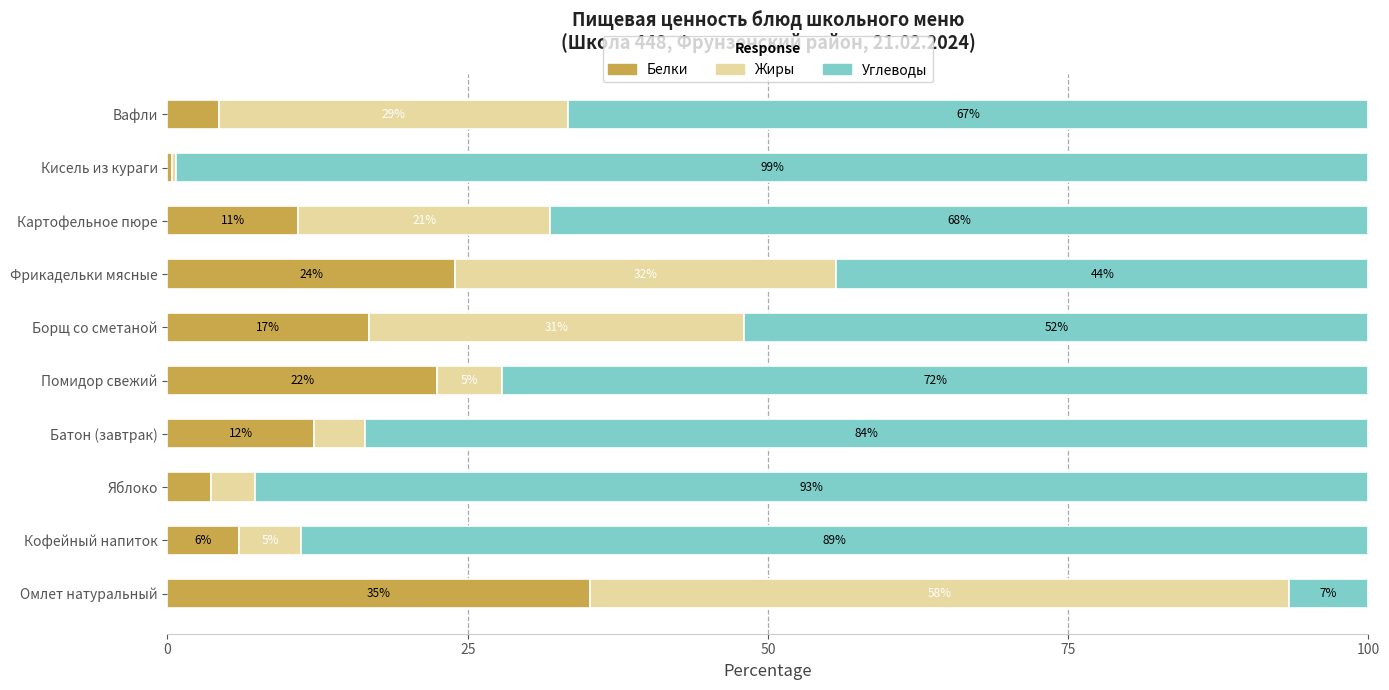

Which category has the highest value in the Белки series?

Омлет натуральный